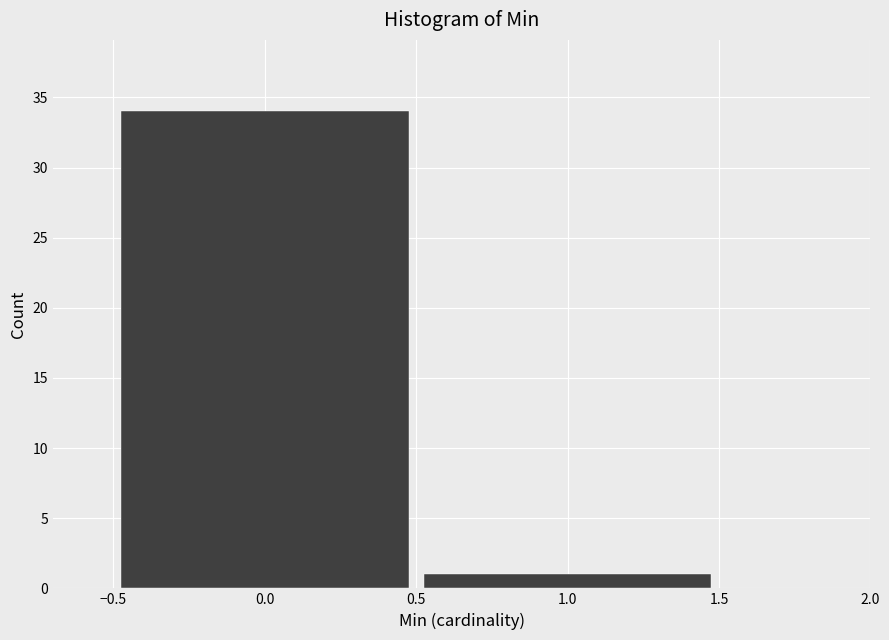

How tall is the bar that spans -0.5 to 0.5 on the x-axis? The values are not printed on the chart, so give them approximately, as read against the axis.

34